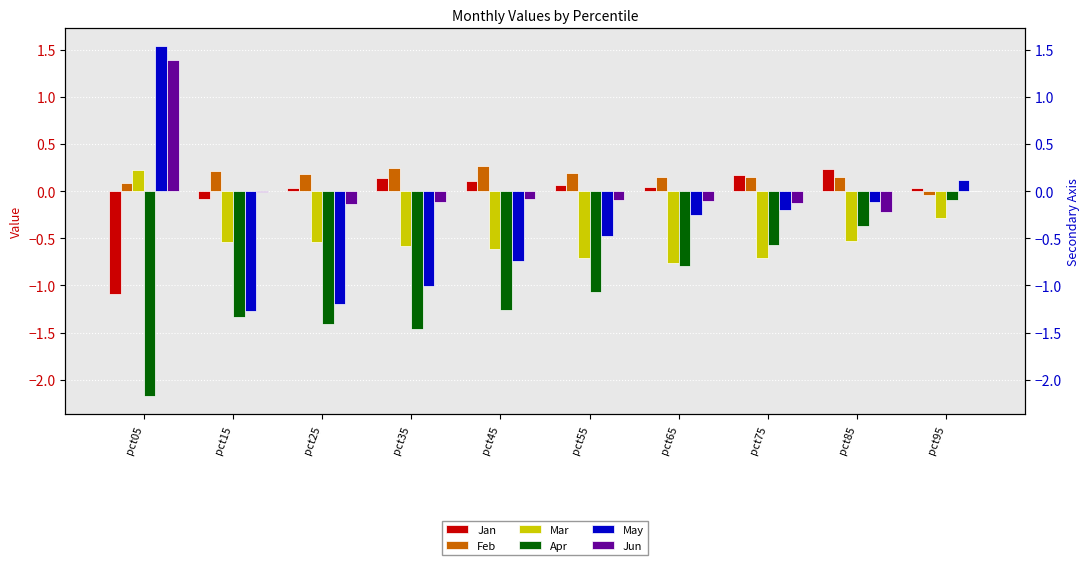

Which label corresponds to the largest value in the chart?

pct05